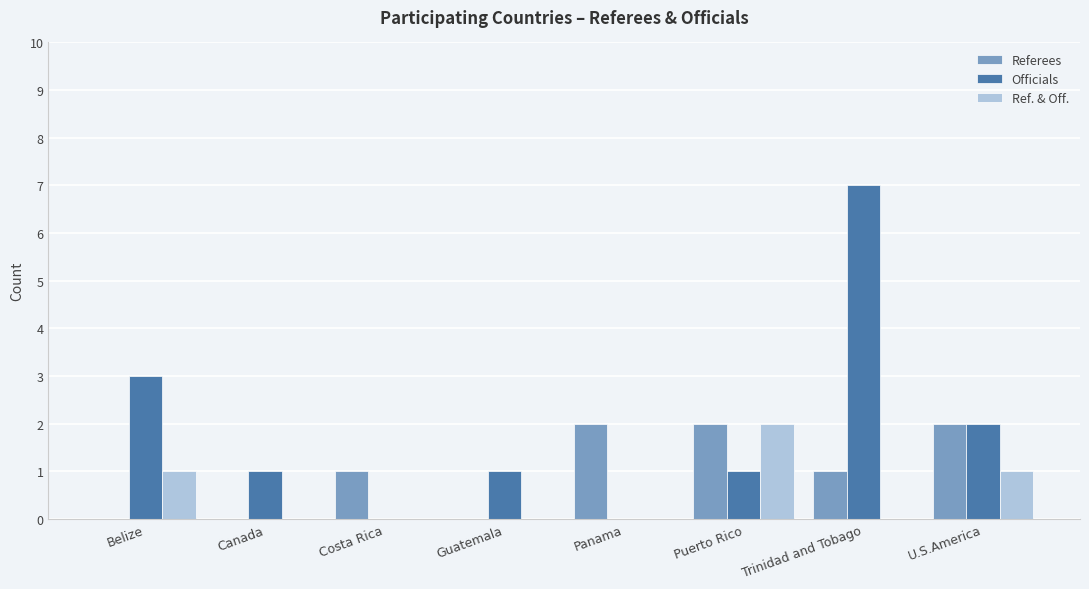

Reading left to right, what are all the values shown in this chart?

Referees: Belize=0	Canada=0	Costa Rica=1	Guatemala=0	Panama=2	Puerto Rico=2	Trinidad and Tobago=1	U.S.America=2
Officials: Belize=3	Canada=1	Costa Rica=0	Guatemala=1	Panama=0	Puerto Rico=1	Trinidad and Tobago=7	U.S.America=2
Ref. & Off.: Belize=1	Canada=0	Costa Rica=0	Guatemala=0	Panama=0	Puerto Rico=2	Trinidad and Tobago=0	U.S.America=1